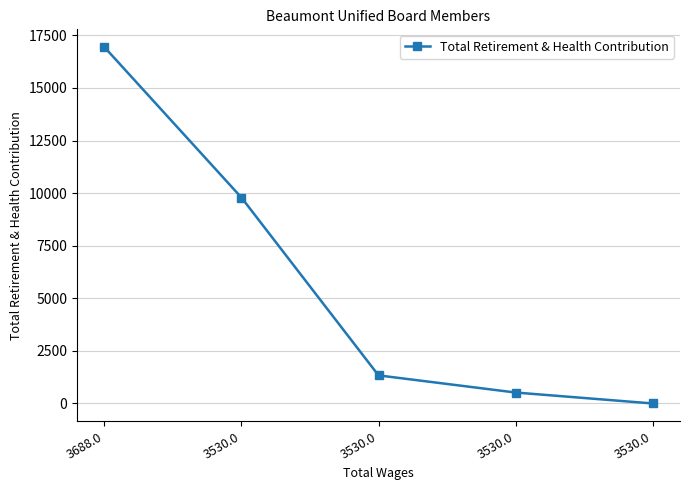

What is the sum of all values?

28584